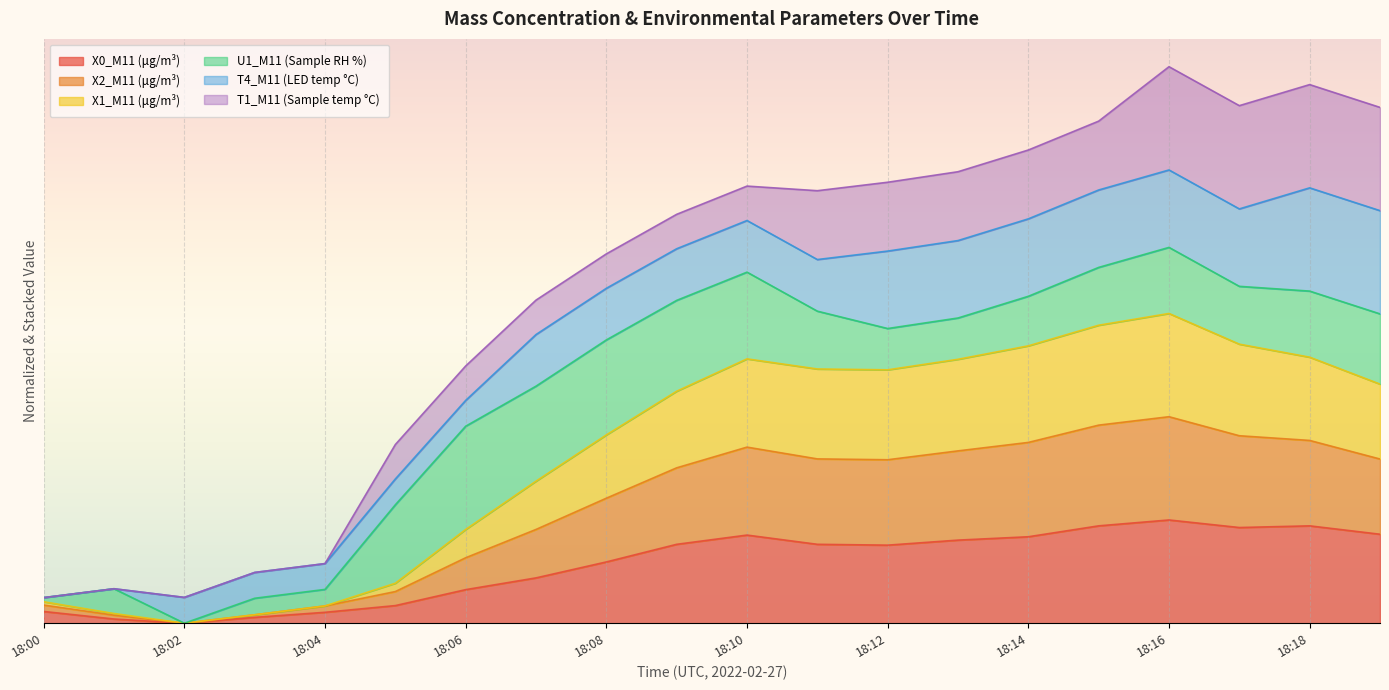

What is the maximum value shown in the chart?

3.0